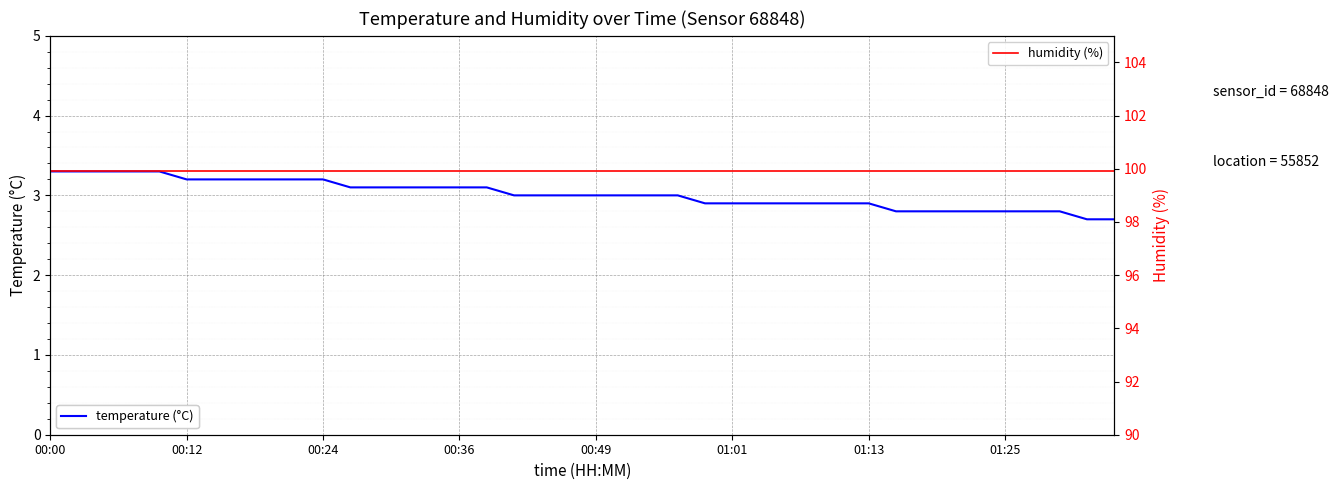

What is the difference between the second highest and second lowest values in the temperature (°C) series?

0.6